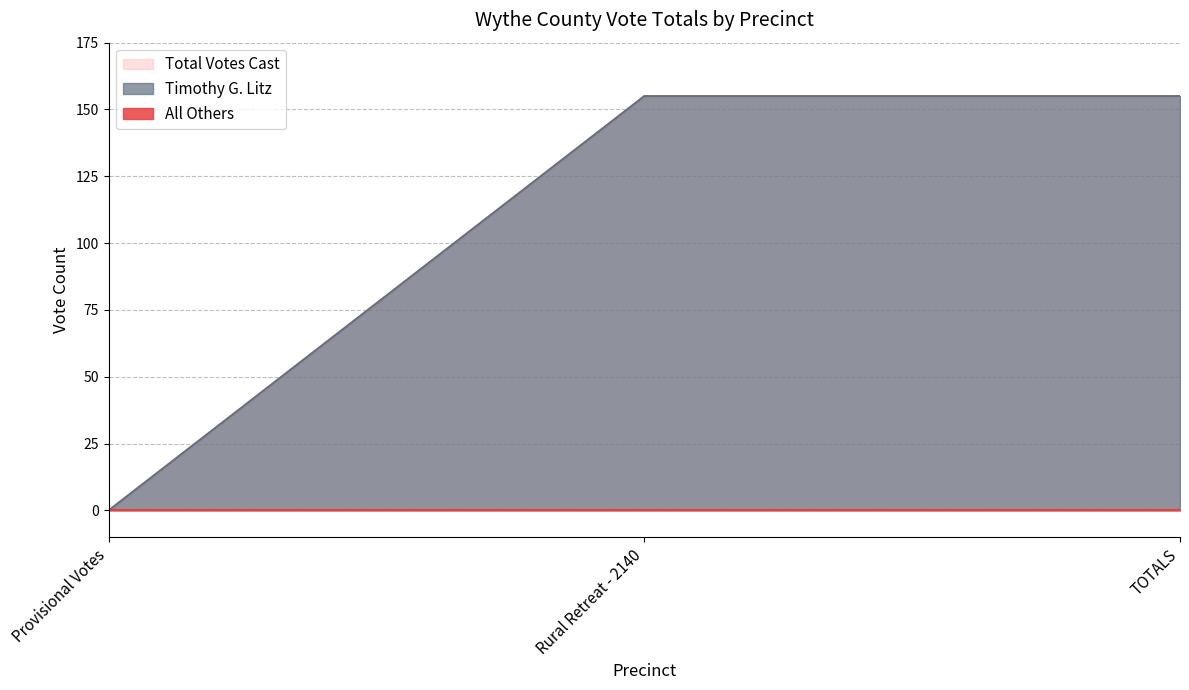

What is the label of the 1st point from the right?

TOTALS